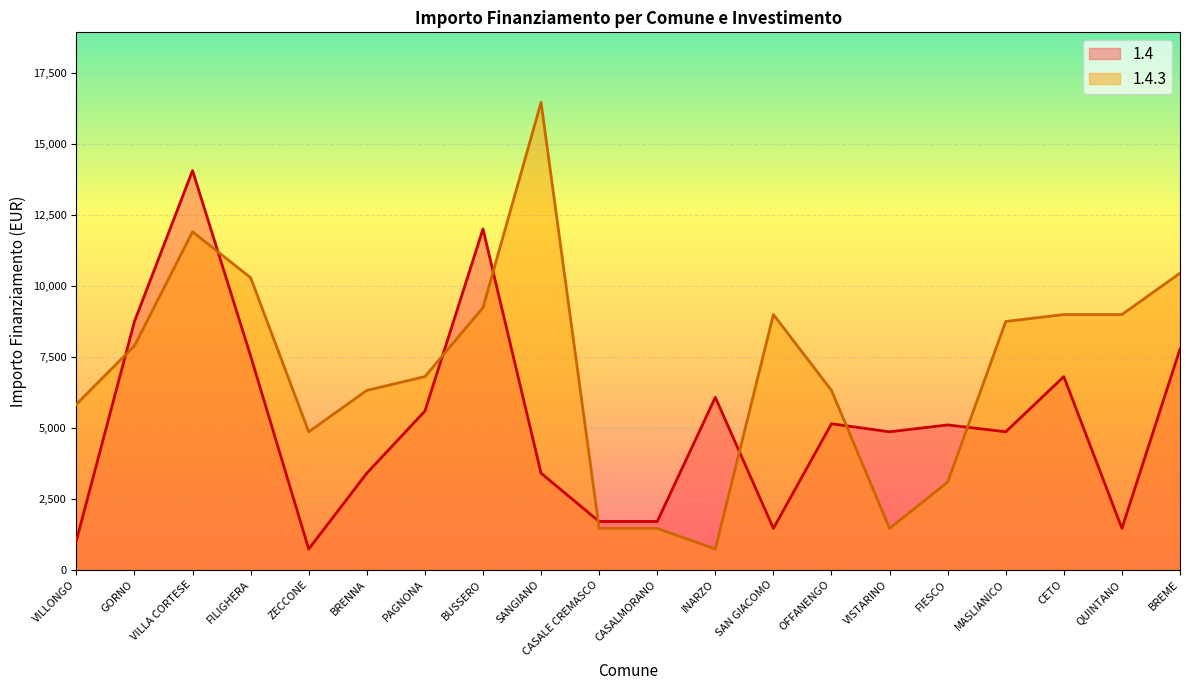

Which series changed the most between CASALMORANO and FIESCO?

1.4